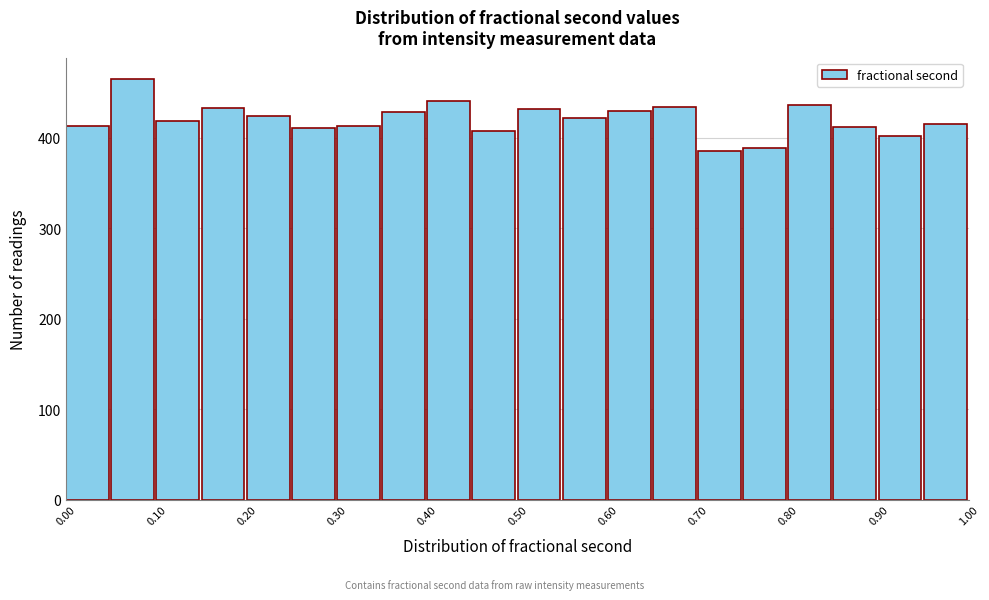

How tall is the bar that spans 0.15 to 0.20 on the x-axis? Neither the bar edges nor the heights are printed on the chart, so give them approximately, as read against the axes.

430